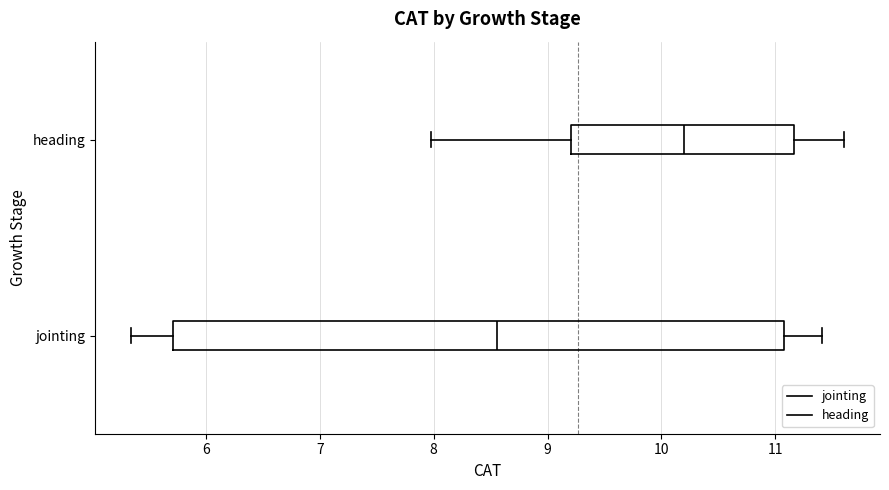

Comparing the boxes themselves (not the whiskers), which one is the widest?

jointing